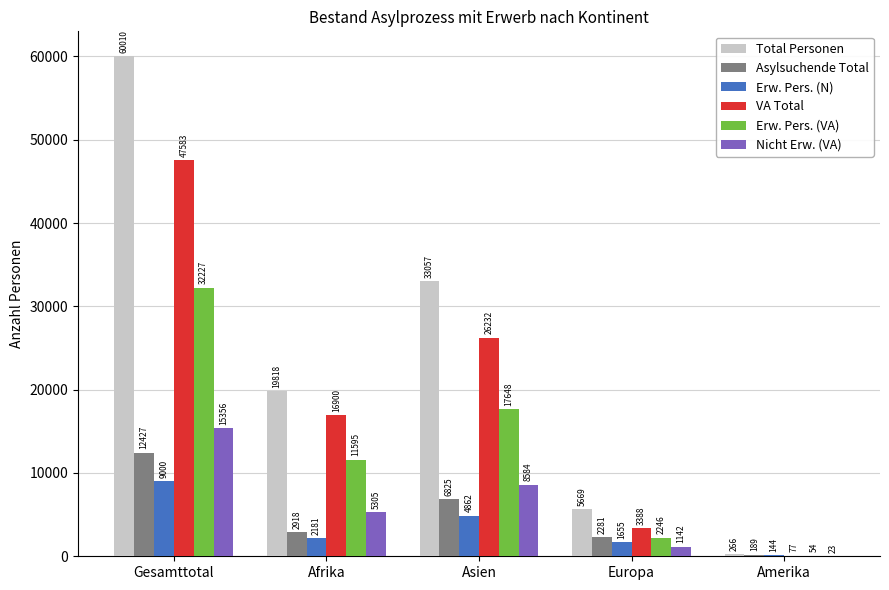

The value of Erw. Pers. (N) at Amerika is 144. True or false?

True